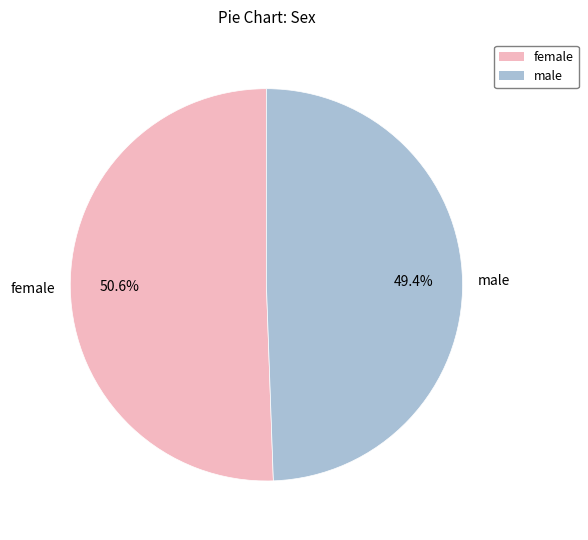

To the nearest percent, what is the difference between the female and male slice percentages?

1%